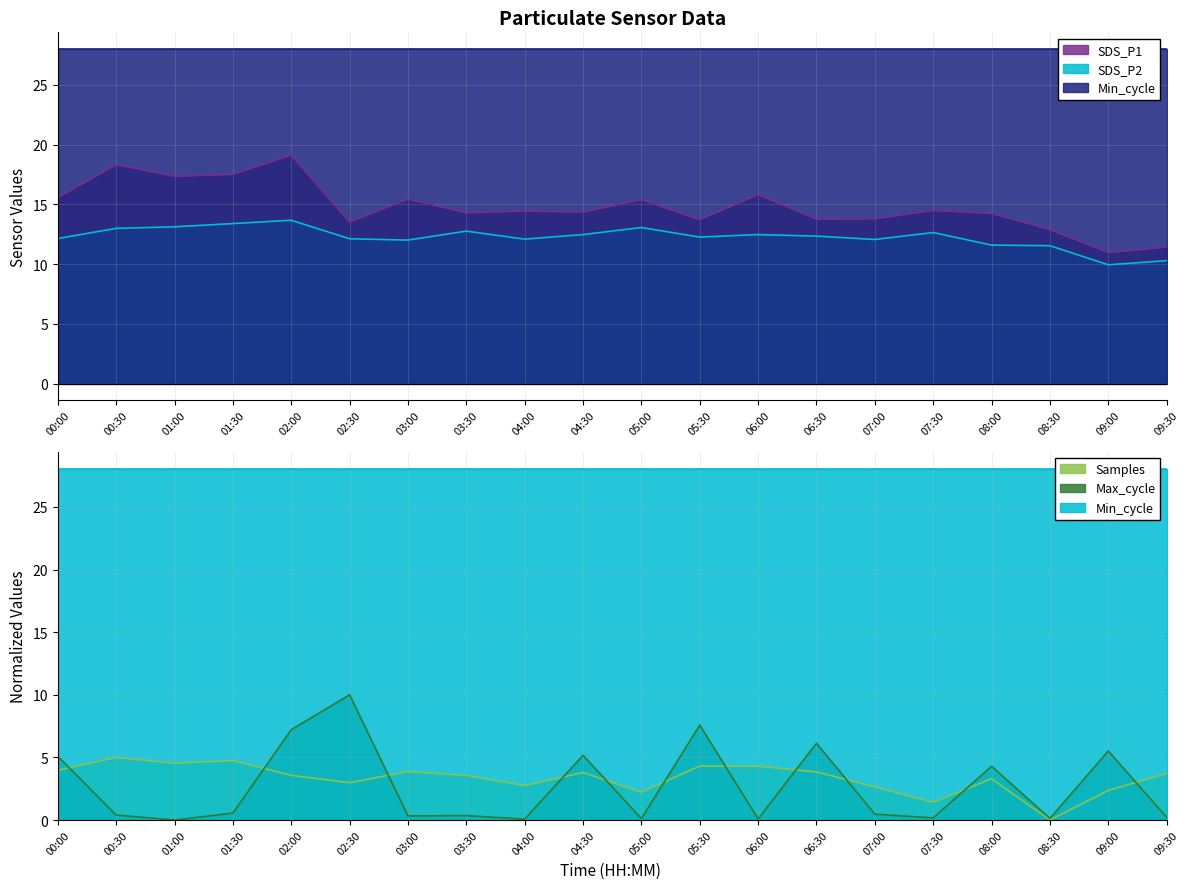

At which category is the sum across all series the highest?

02:00